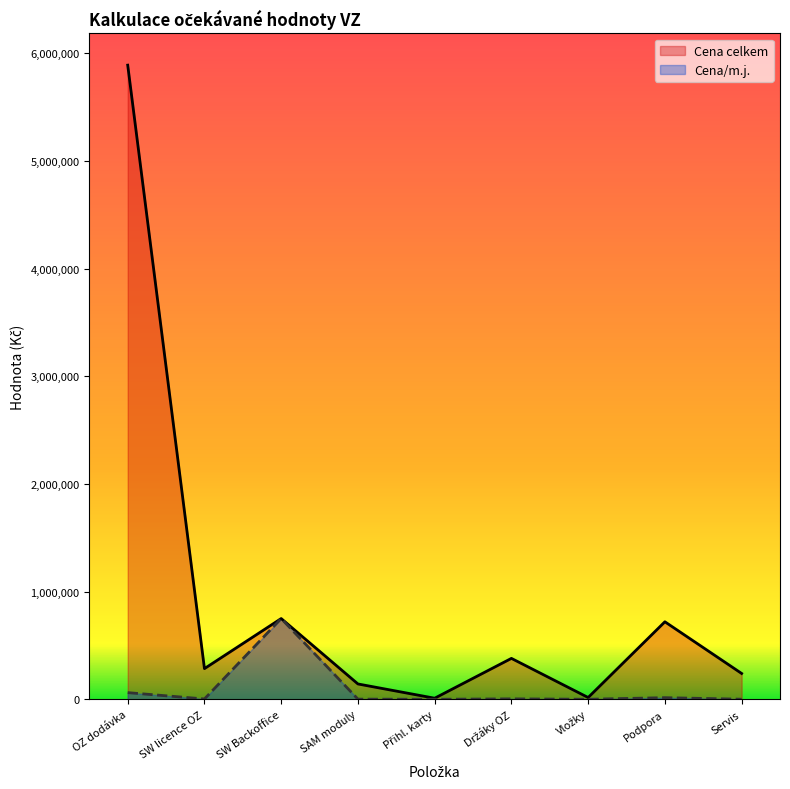

Reading left to right, extract all data points from this chart.

Cena celkem: 5890000	285000	750000	142500	10000	380000	16500	720000	240000
Cena/m.j.: 62000	3000	750000	1500	50	4000	300	15000	800